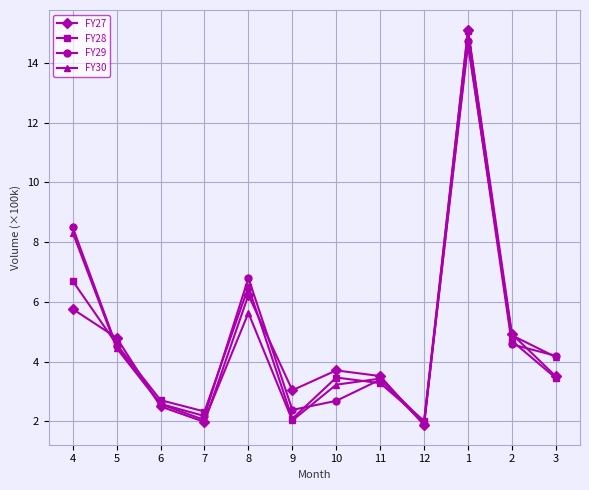

How many categories are shown in the chart?

12